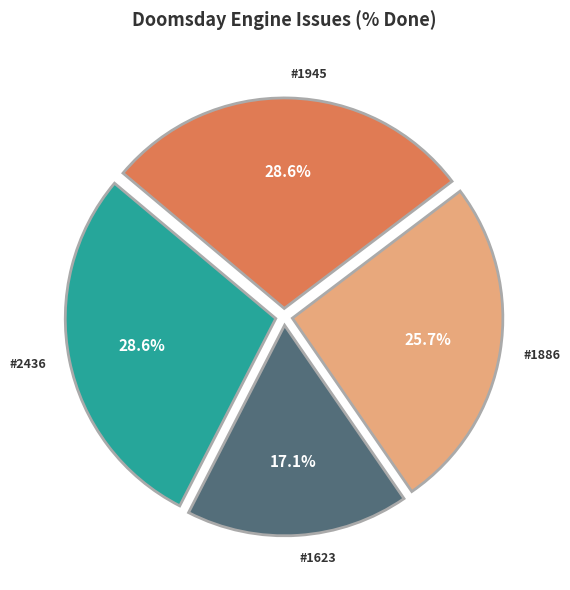

Does any single category account for the majority?

No